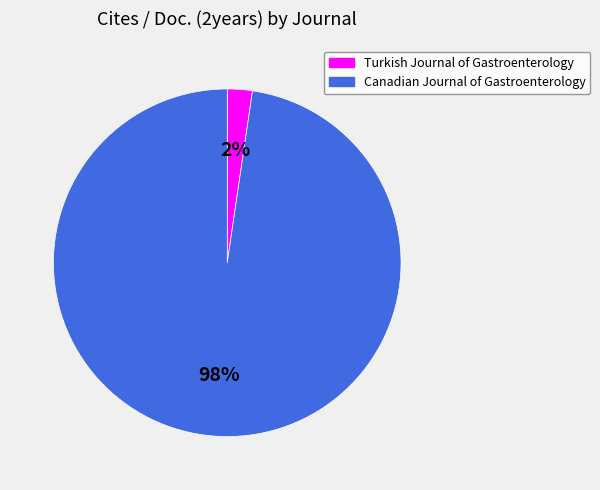

What is the largest slice in the pie chart?

Canadian Journal of Gastroenterology